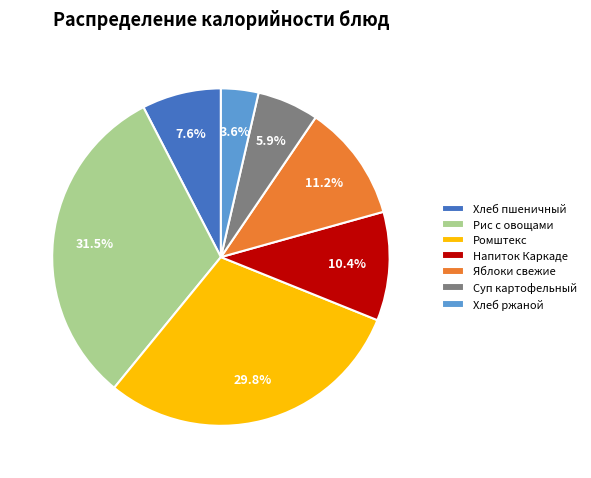

How many segments does this pie chart have?

7